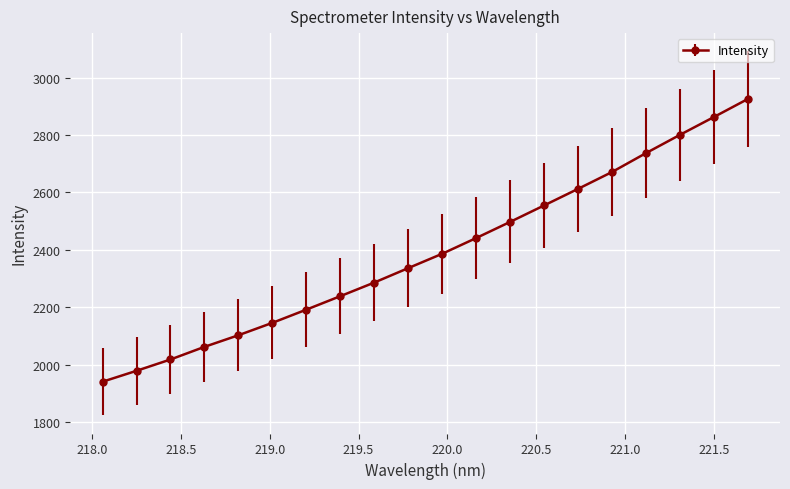

True or false: there are more than 0 points higher than both neighbors.

False